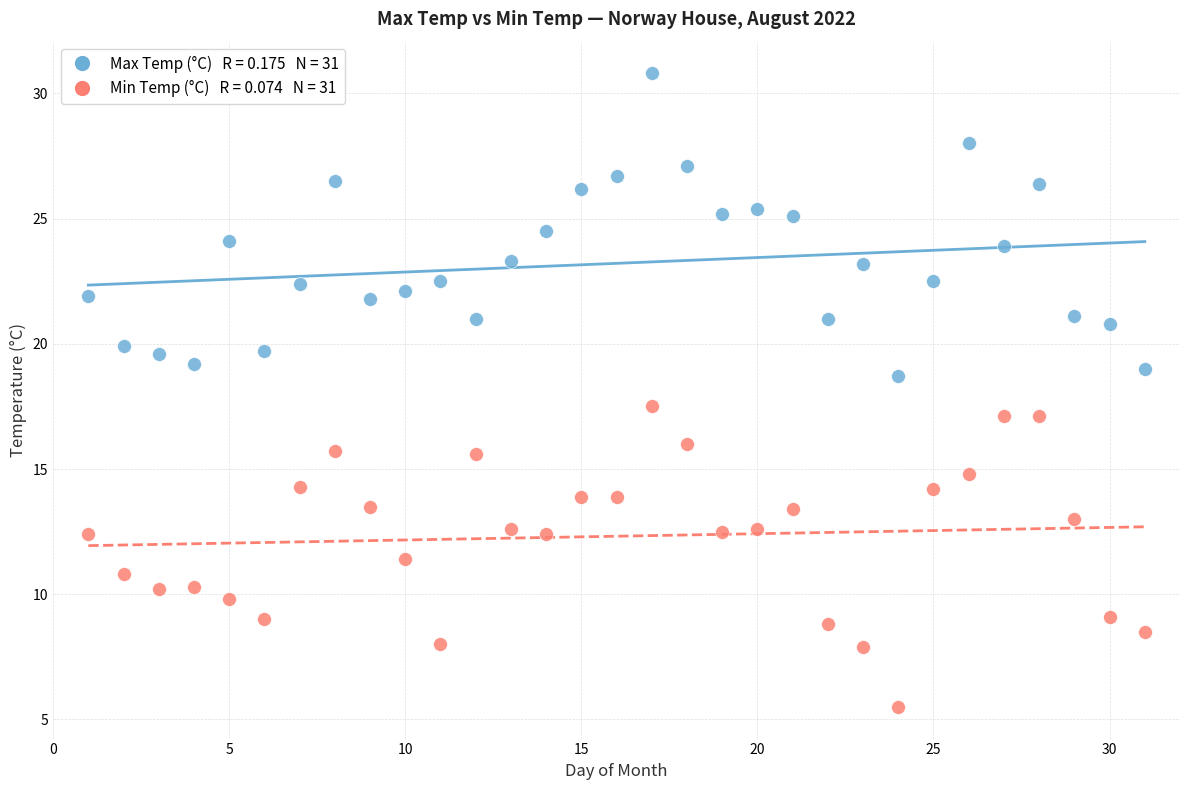

Across all data points, what is the range of Y values (max minus min)?

25.3